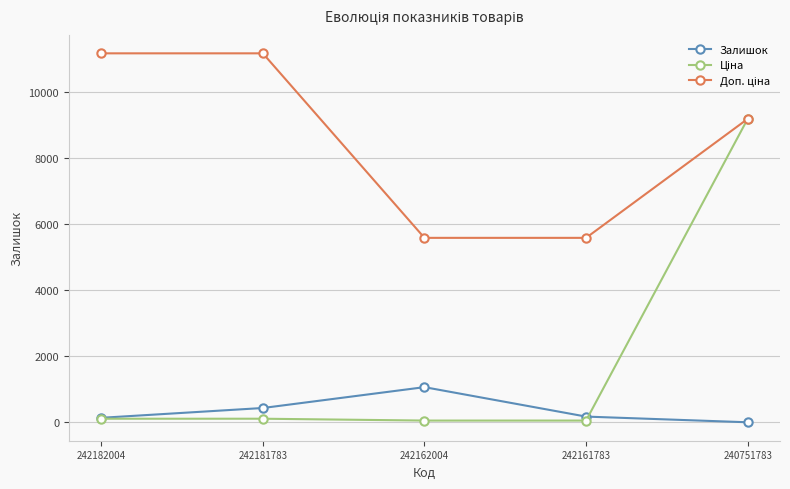

What is the highest value of the Залишок series?

1067.0